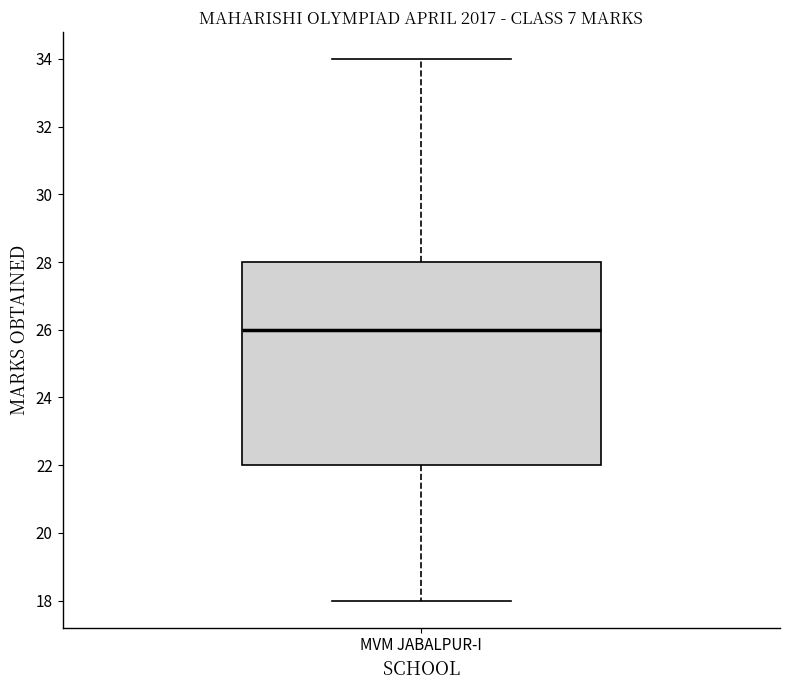

Read this box plot against the y-axis: the position of the median line, the range covered by the box, and the ends of both whiskers. The values are not printed on the chart, so give them approximately, as read against the axis.

median 26, box 22 to 28, whiskers 18 to 34